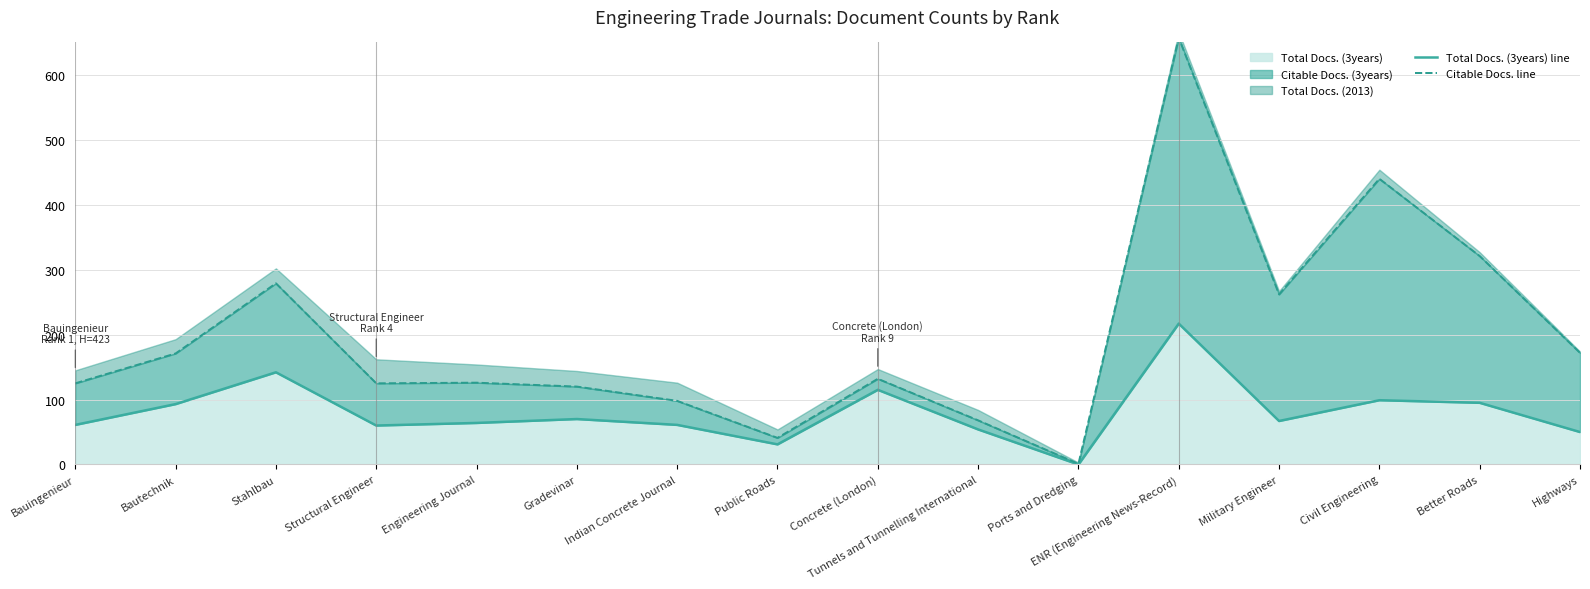

What is the difference between the maximum and minimum values in the Total Docs. (3years) line series?

217